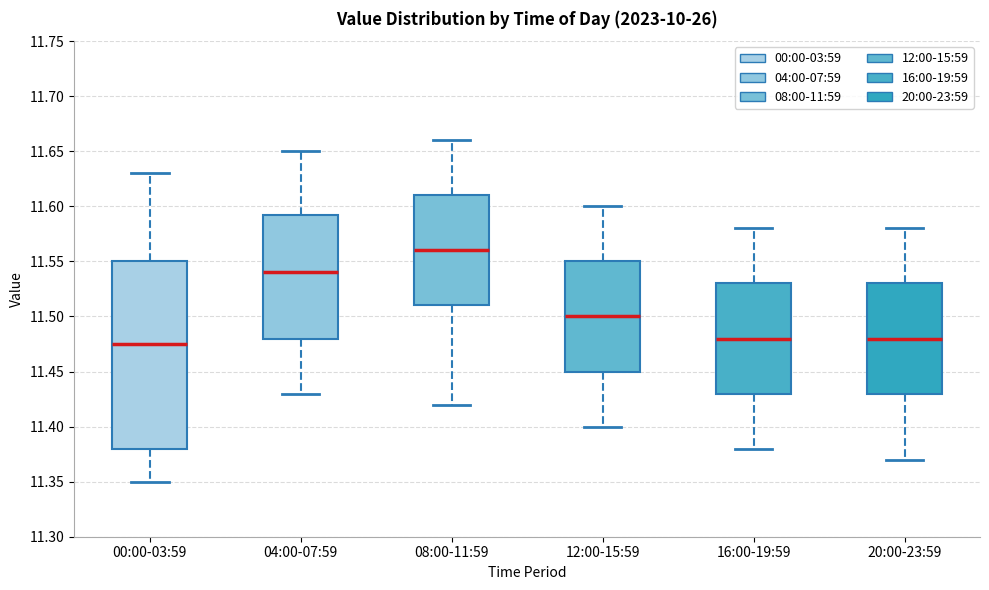

Reading left to right, read every box against the y-axis: the position of its median line, the range the box covers, and the ends of its whiskers. The values are not printed on the chart, so give them approximately, as read against the axis.

00:00-03:59: median 11.475, box 11.380 to 11.550, whiskers 11.350 to 11.630
04:00-07:59: median 11.540, box 11.480 to 11.595, whiskers 11.430 to 11.650
08:00-11:59: median 11.560, box 11.510 to 11.610, whiskers 11.420 to 11.660
12:00-15:59: median 11.500, box 11.450 to 11.550, whiskers 11.400 to 11.600
16:00-19:59: median 11.480, box 11.430 to 11.530, whiskers 11.380 to 11.580
20:00-23:59: median 11.480, box 11.430 to 11.530, whiskers 11.370 to 11.580